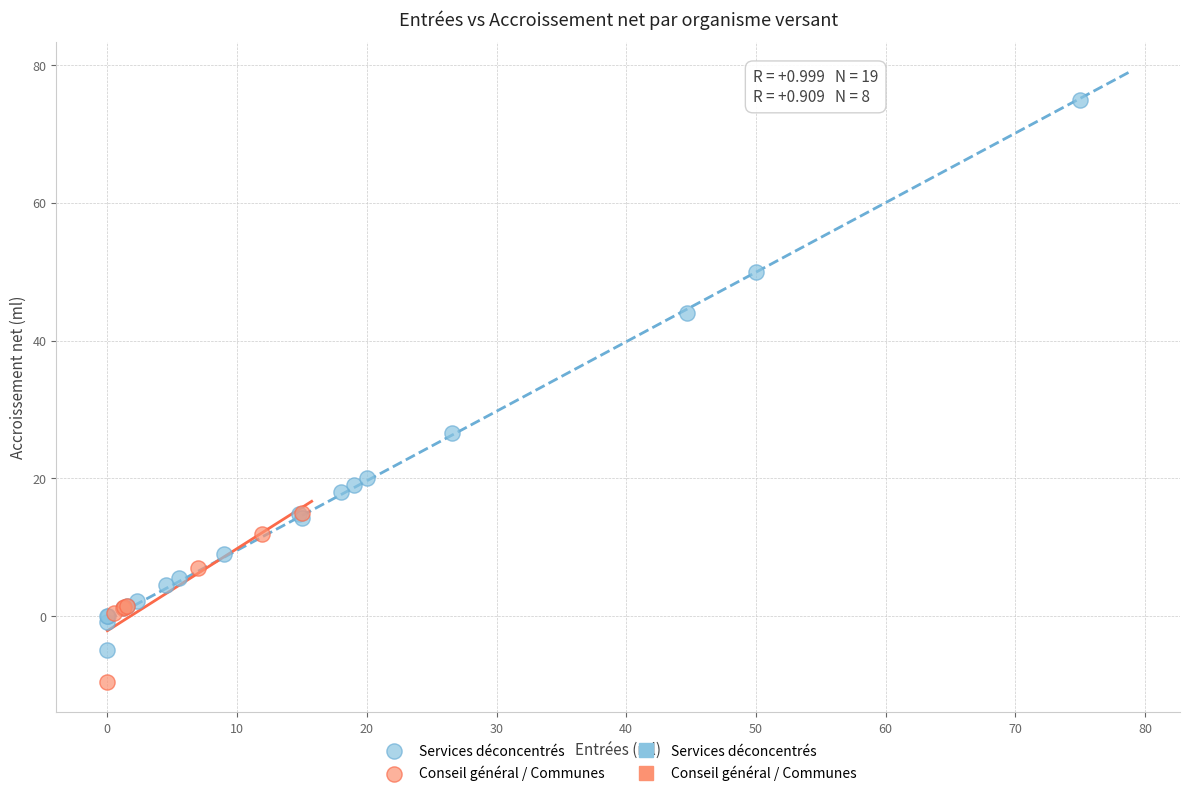

Which series contains the highest Y value?

Services déconcentrés